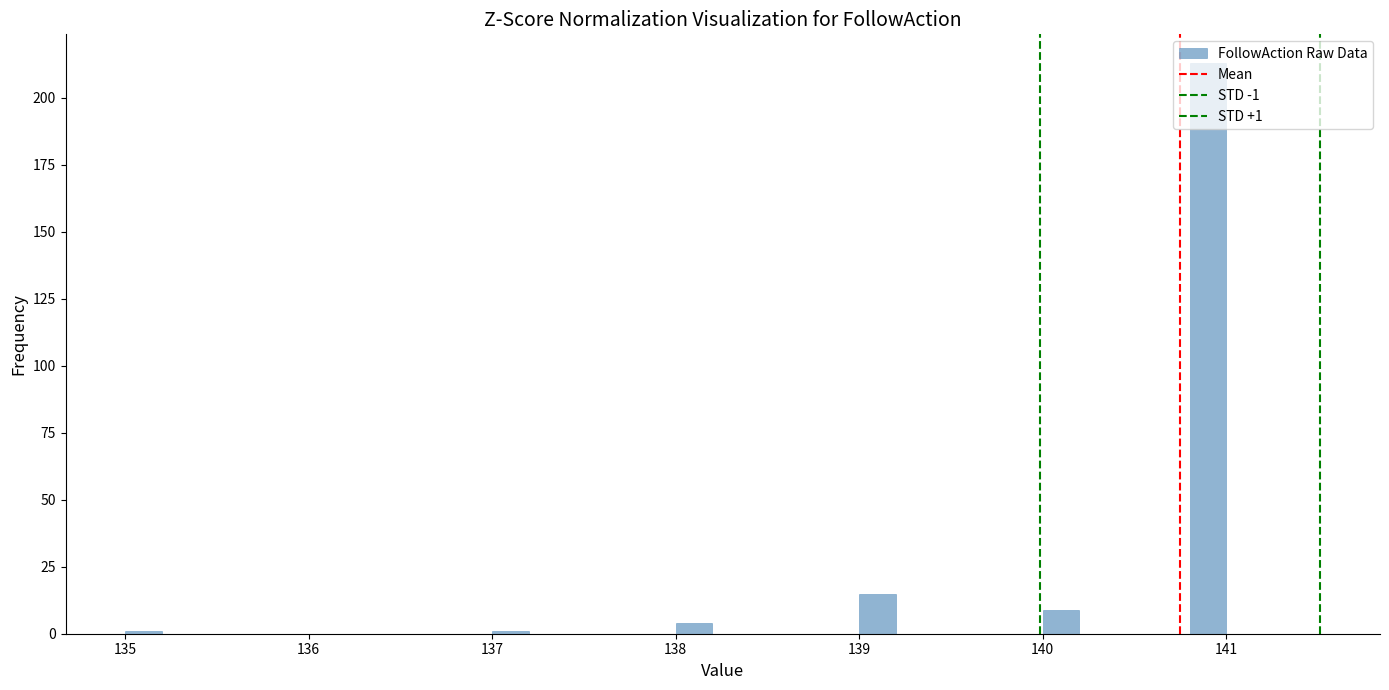

Read against the x-axis, roughly where is the centre of the tallest bar?

140.9